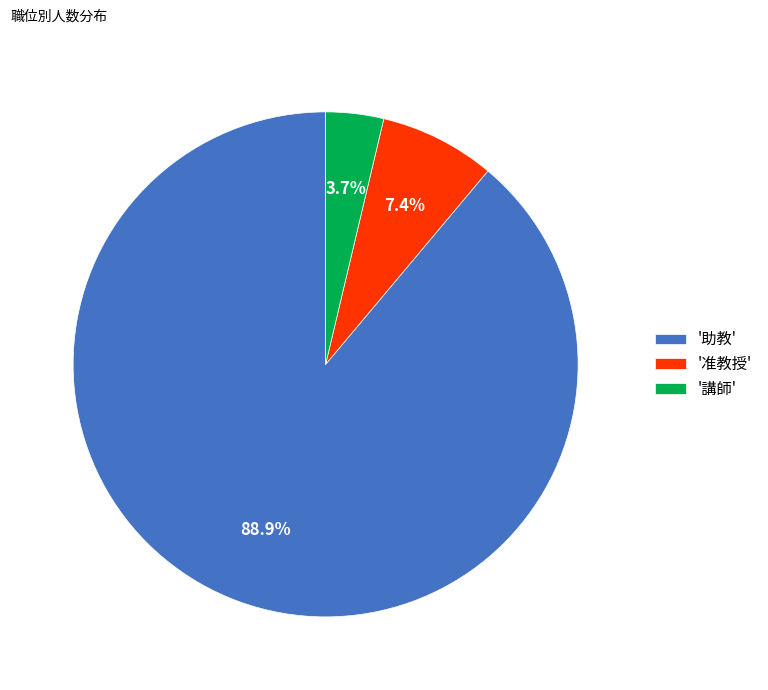

Between '准教授' and '講師', which is larger?

'准教授'